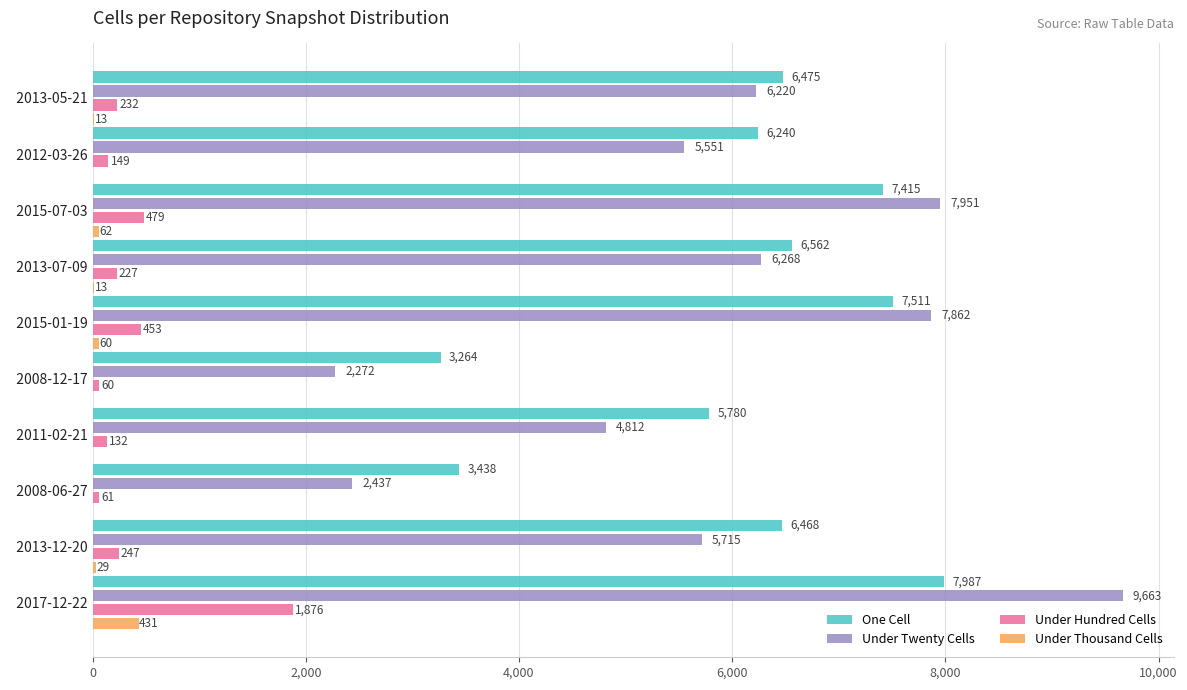

Which series has the largest total across all categories?

One Cell